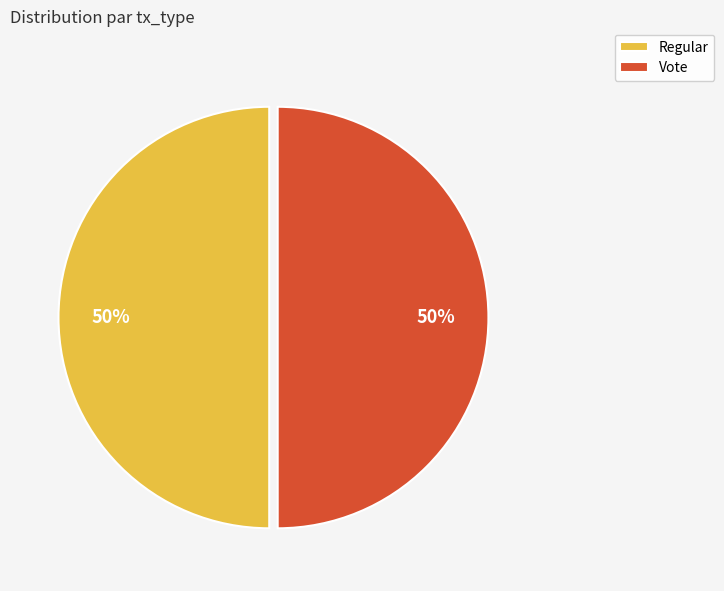

To the nearest percent, what is the difference between the largest and smallest slice percentages?

0%